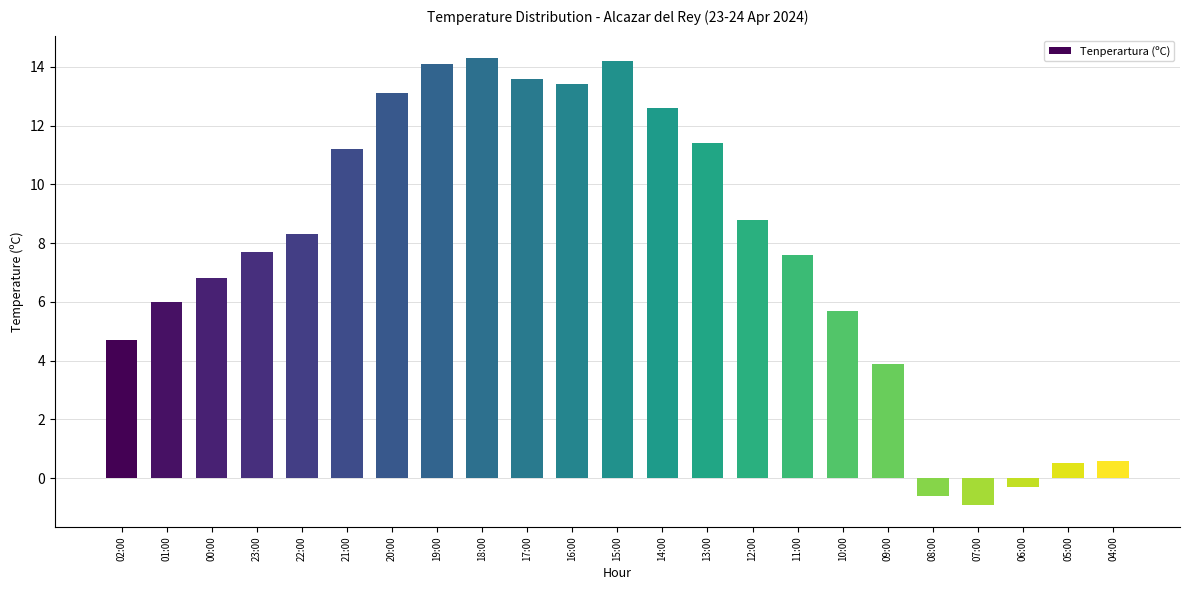

What is the difference between the second highest and second lowest values?

14.8